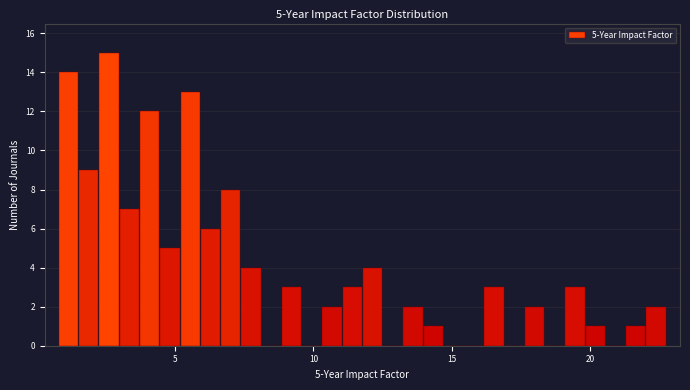

Read against the x-axis, roughly where is the centre of the tallest bar?

2.5